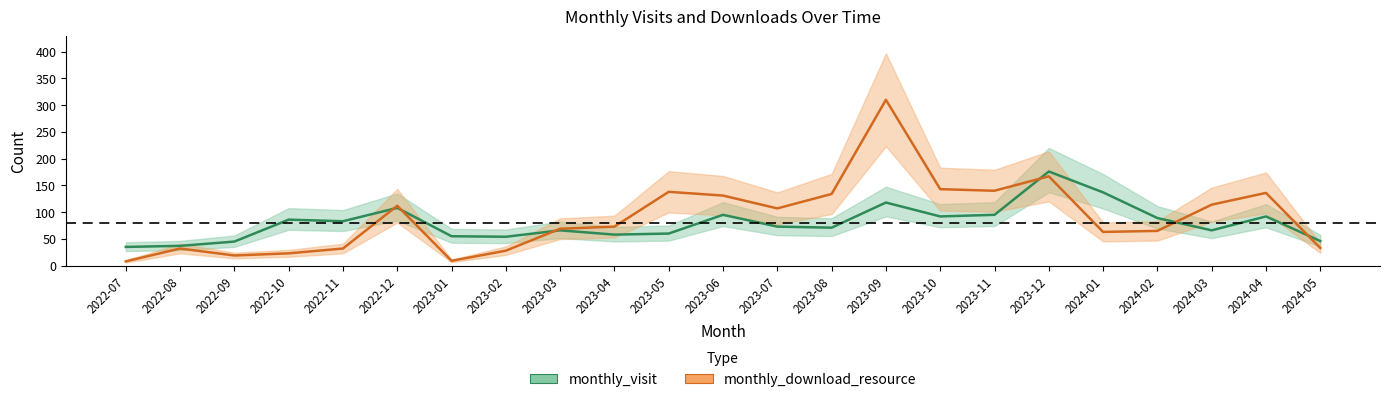

How many interior local valleys does the monthly_download_resource series have?

5